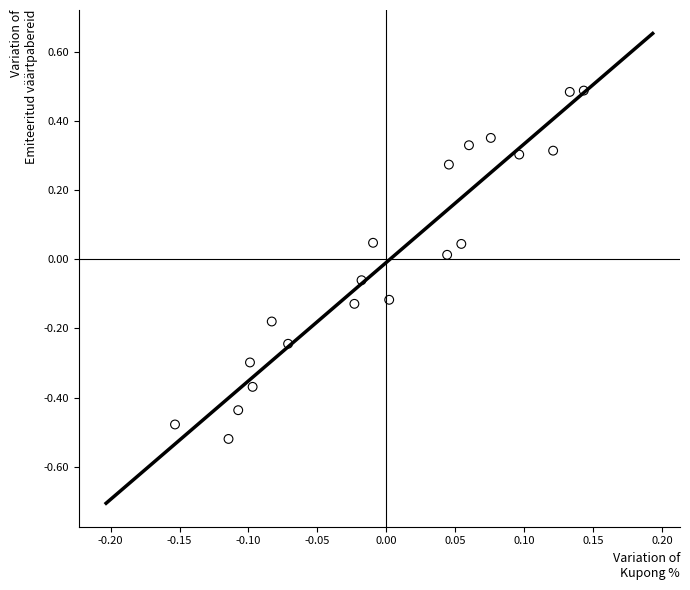

What is the range of Y values (max minus min)?

1.0